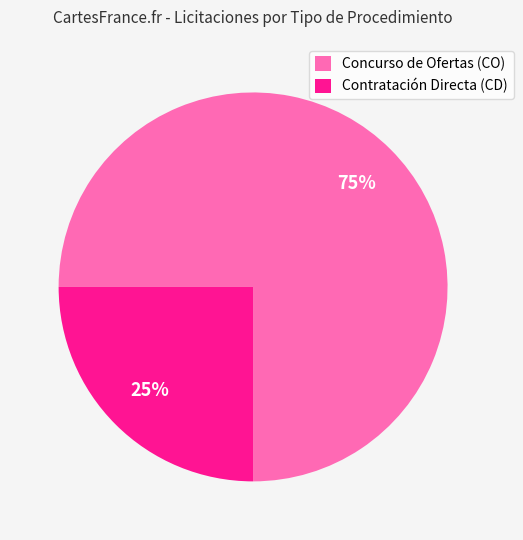

Which category has the smallest portion of the pie?

Contratación Directa (CD)